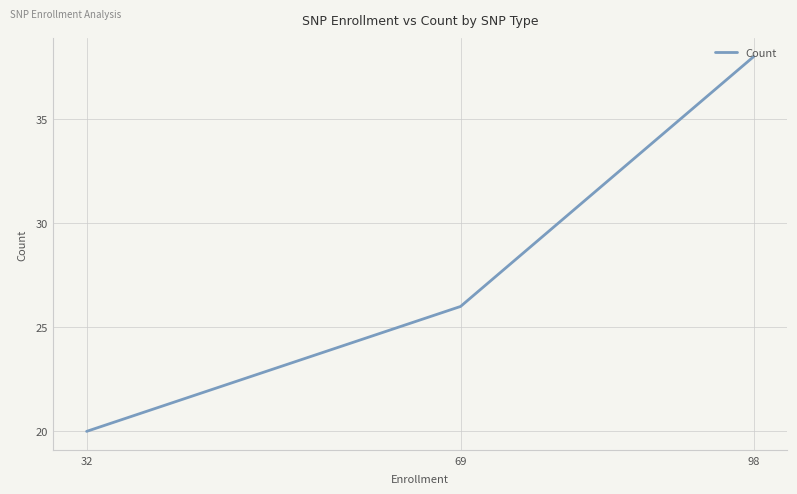

Which label corresponds to the largest value in the chart?

98